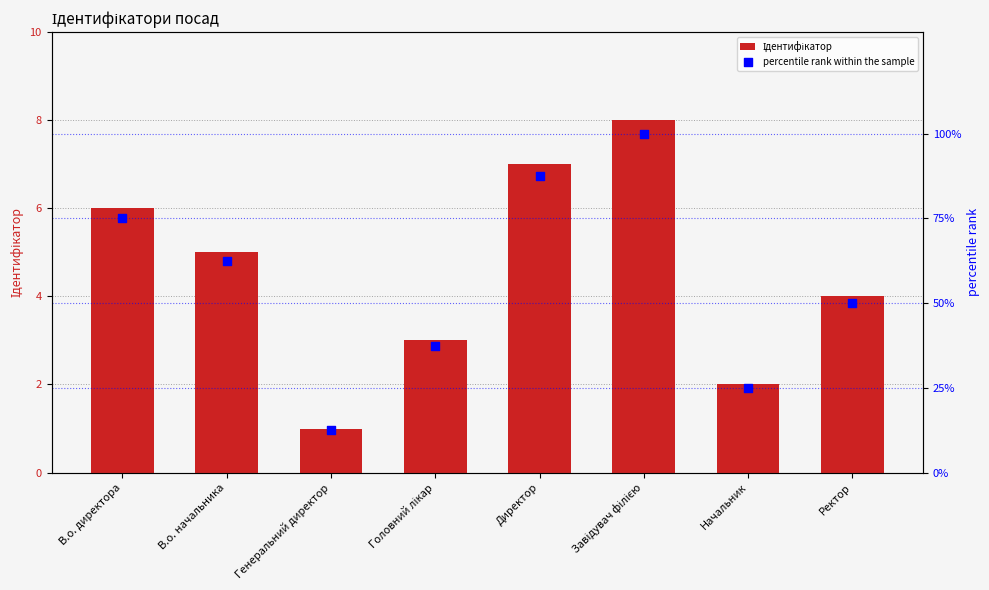

Which series reaches the minimum Y coordinate?

Ідентифікатор